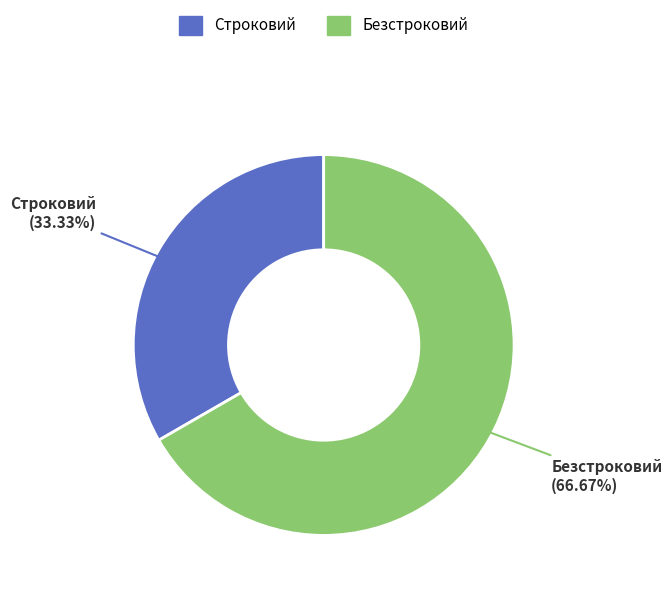

Which has a higher value, Строковий or Безстроковий?

Безстроковий